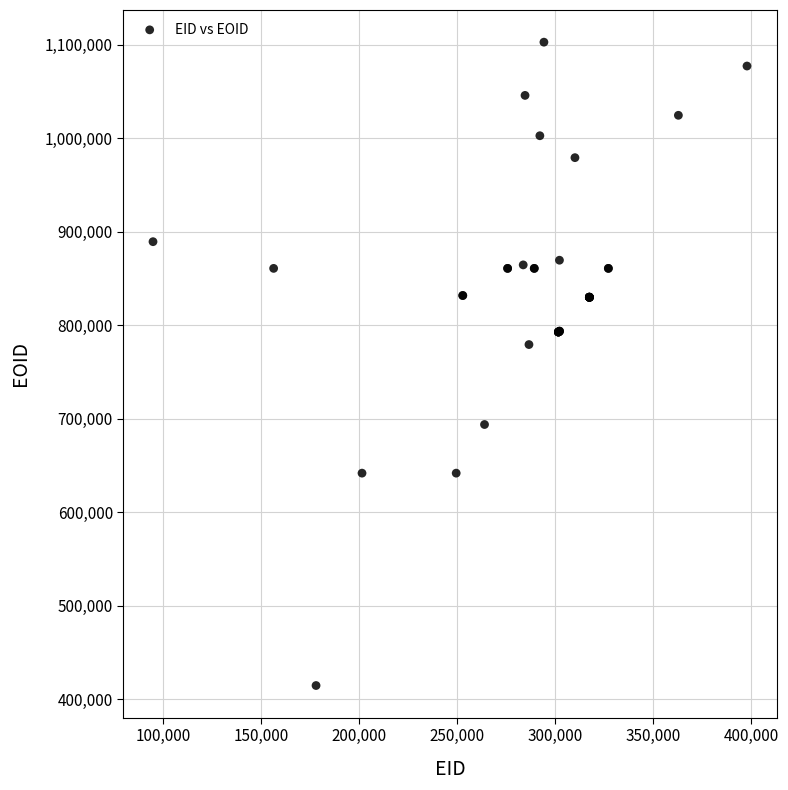

What Y value in the scatter plot is closest to 758716?

779349